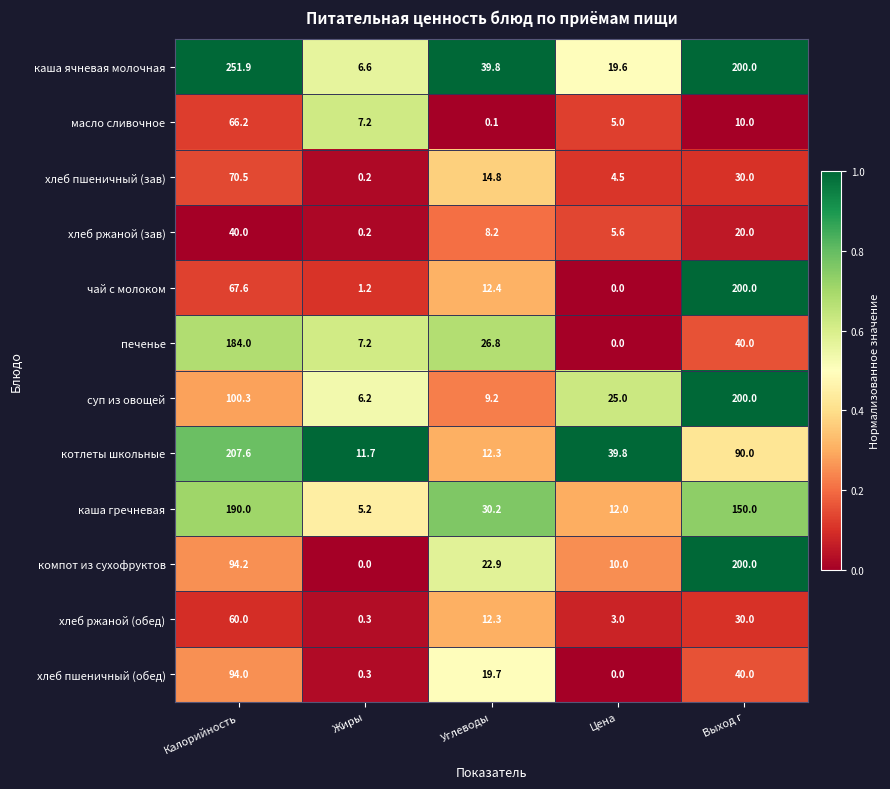

What is the difference between the highest and lowest values at Углеводы?

39.7